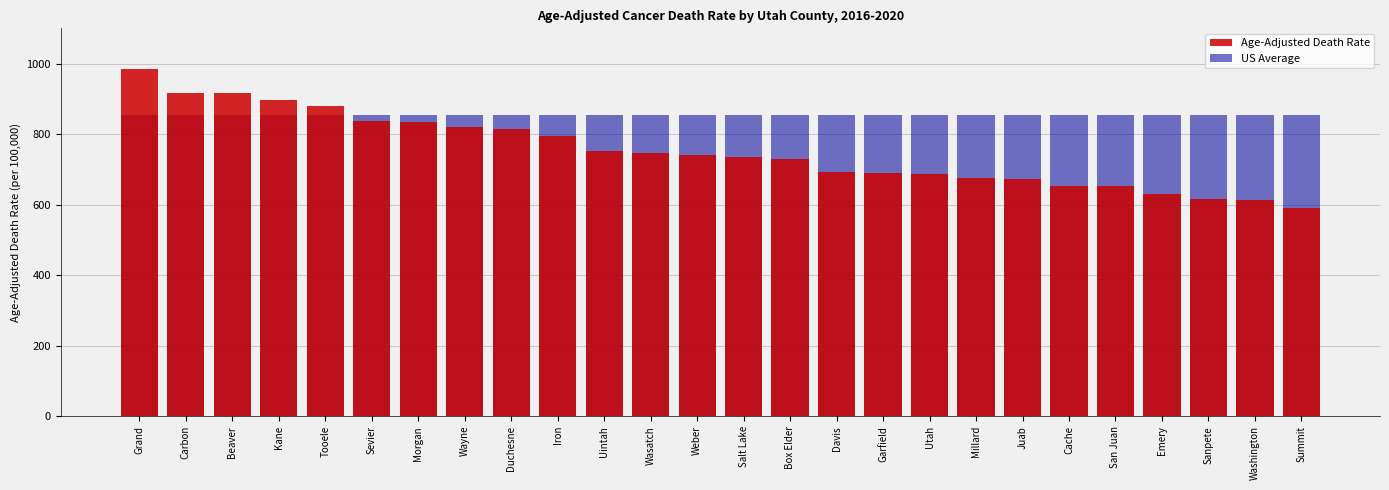

At which label does Age-Adjusted Death Rate first exceed 741?

Grand